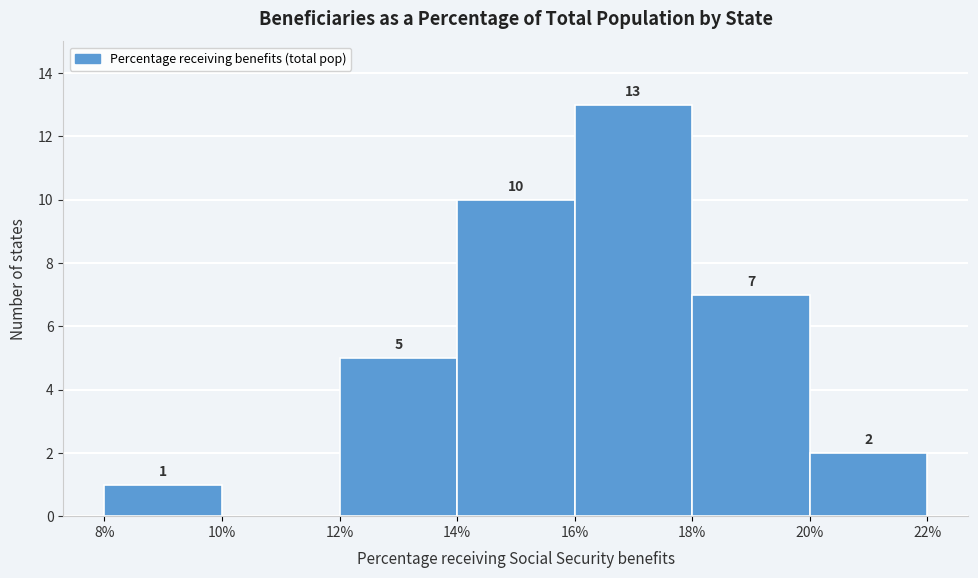

Which range on the x-axis has the tallest bar?

16% to 18%